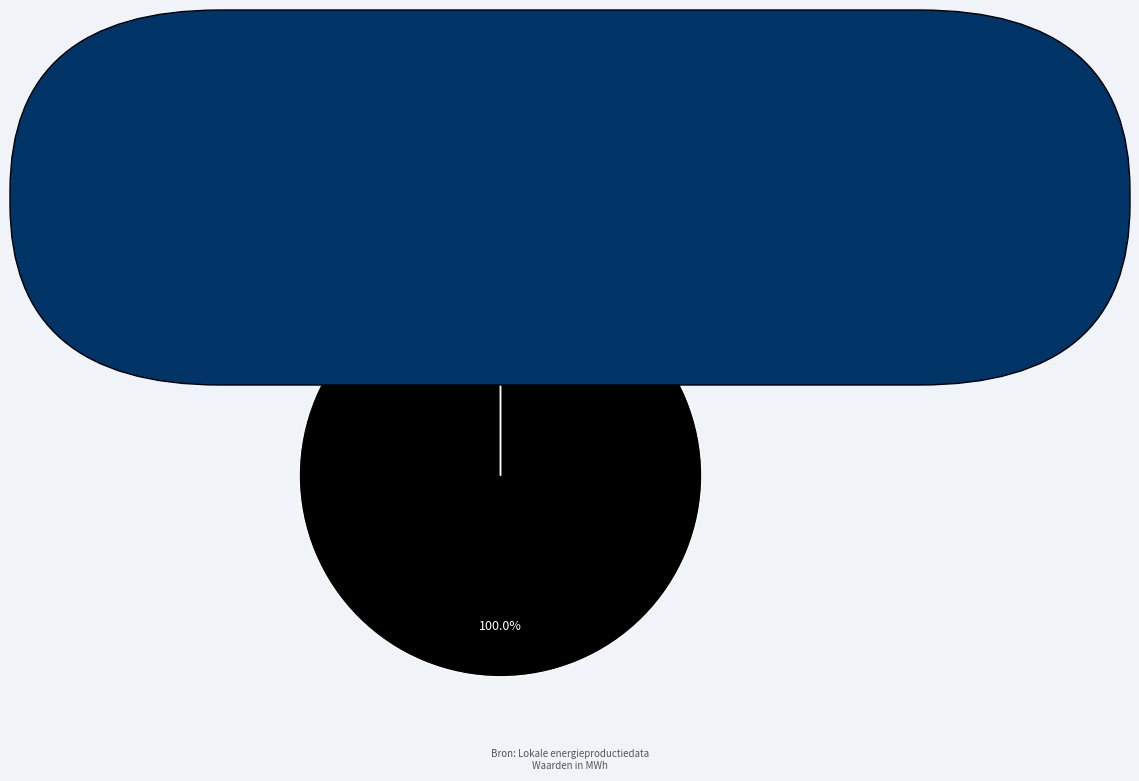

How many slices are in this pie chart?

5